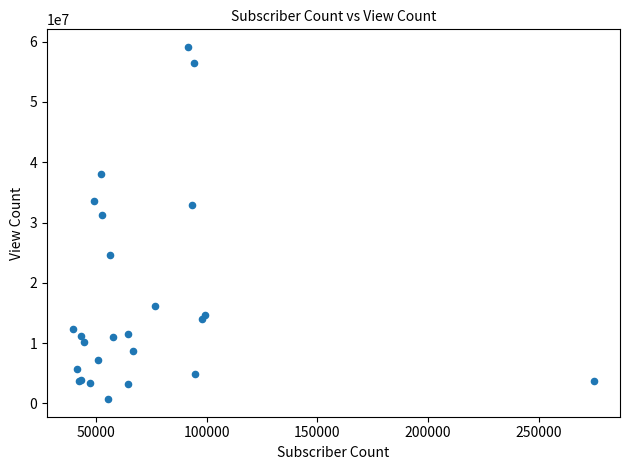

What Y value in the scatter plot is closest to 29919437?

31169310